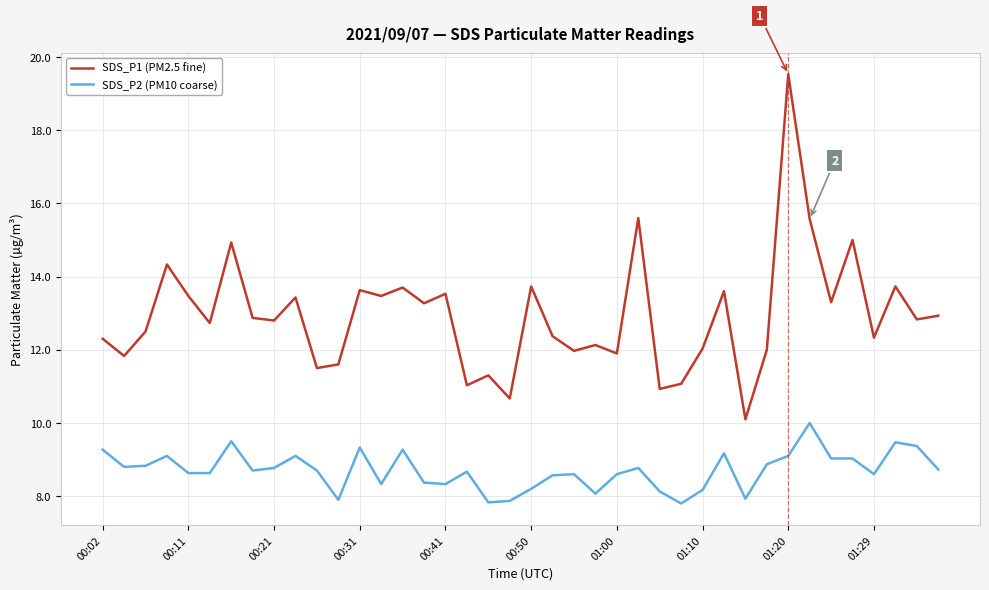

What is the maximum value for SDS_P2 (PM10 coarse)?

10.0